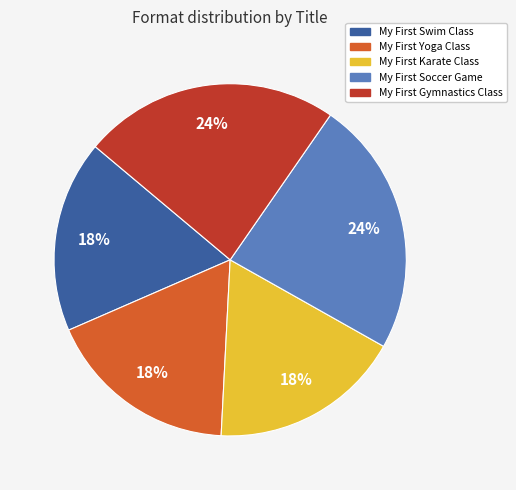

To the nearest percent, what is the difference between the largest and smallest slice percentages?

6%